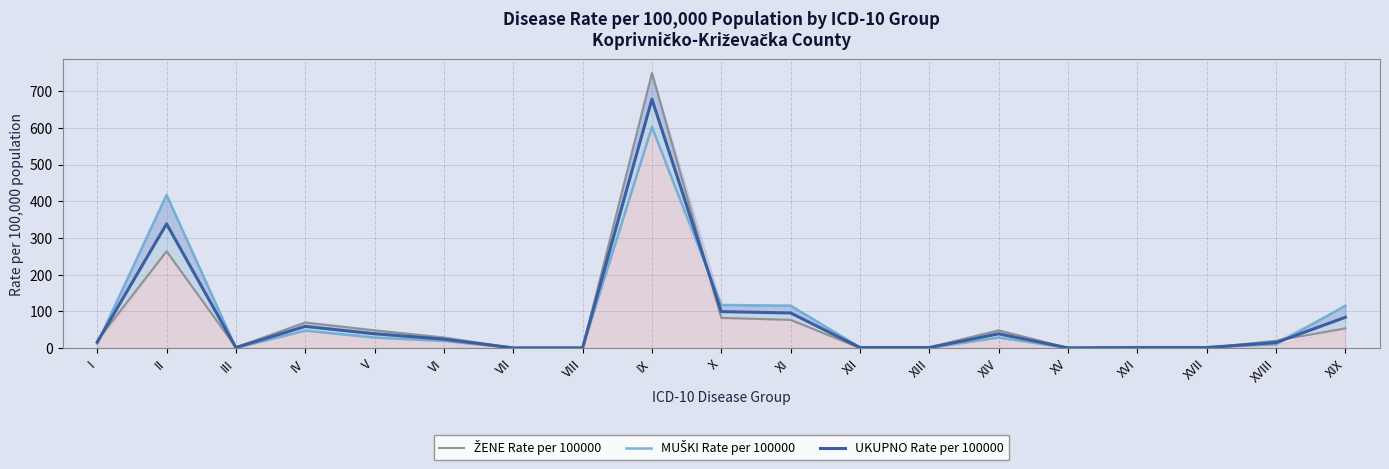

Which series has the largest total across all categories?

MUŠKI Rate per 100000